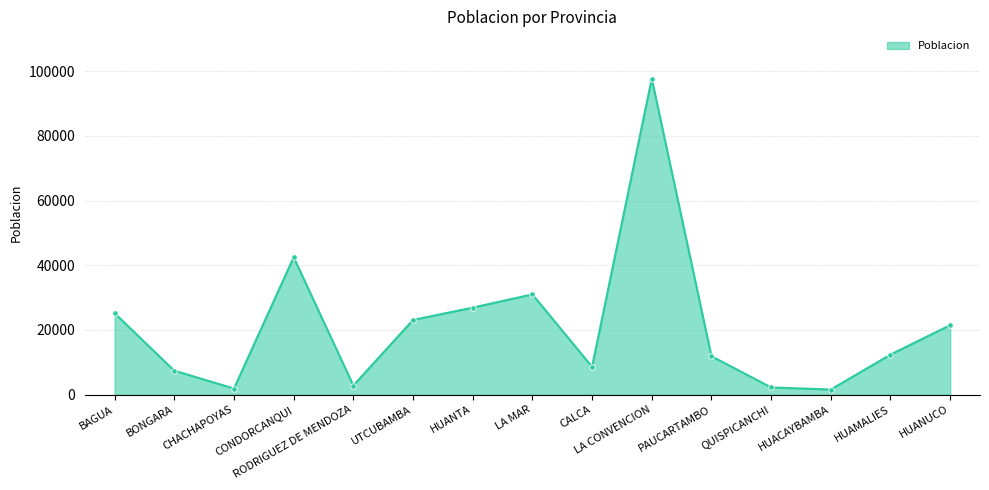

How many categories are shown in the chart?

15